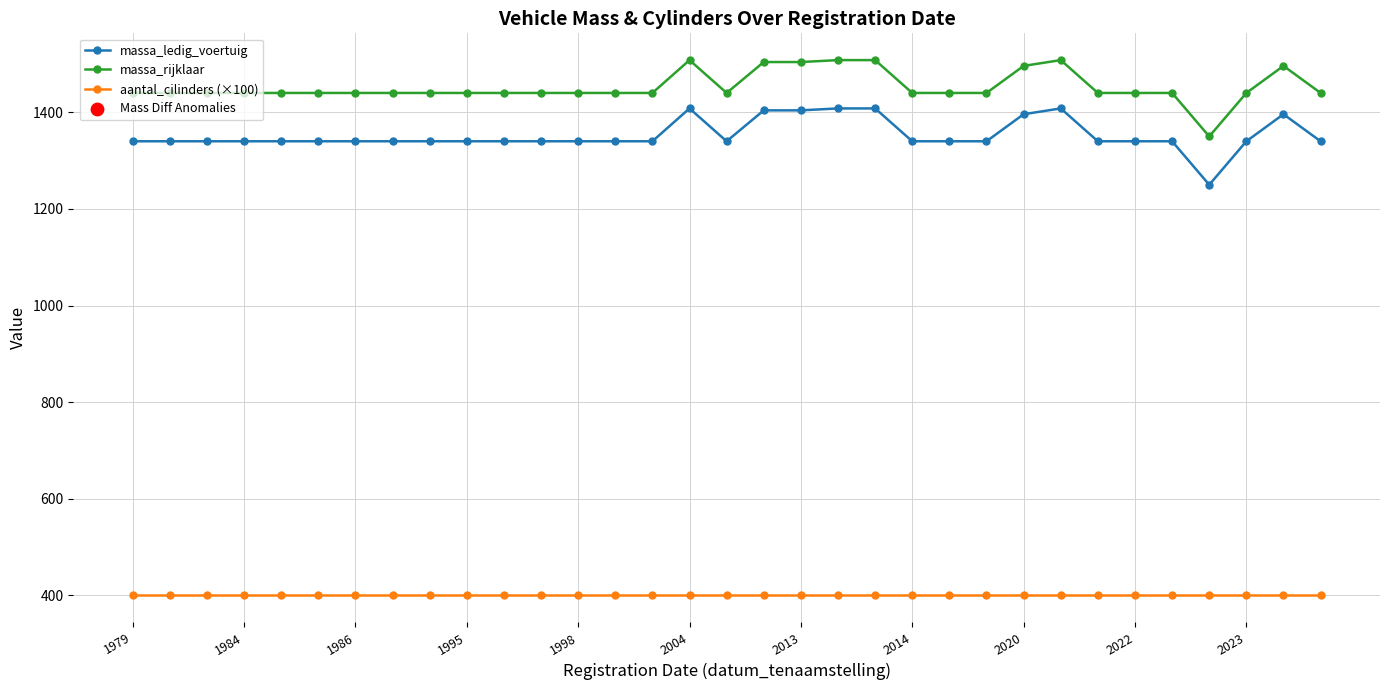

True or false: aantal_cilinders (×100) and massa_ledig_voertuig cross at least once.

False